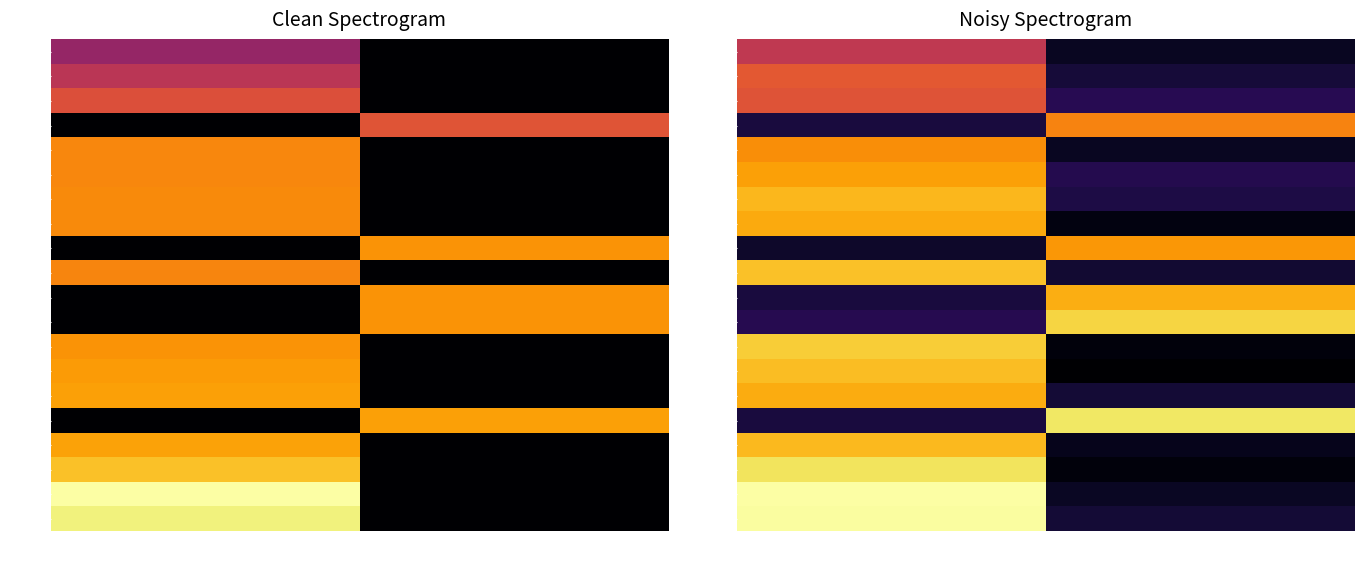

What is the spread (max minus min) of values at true?

0.9